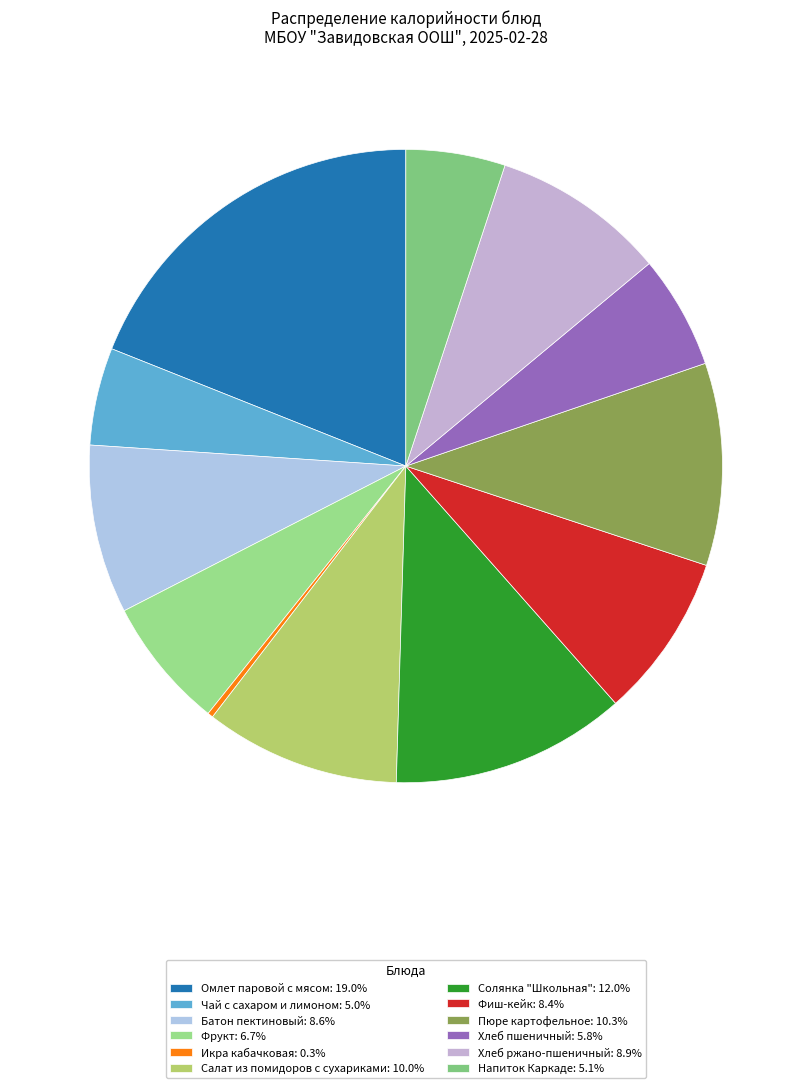

Which category has the smallest portion of the pie?

Икра кабачковая